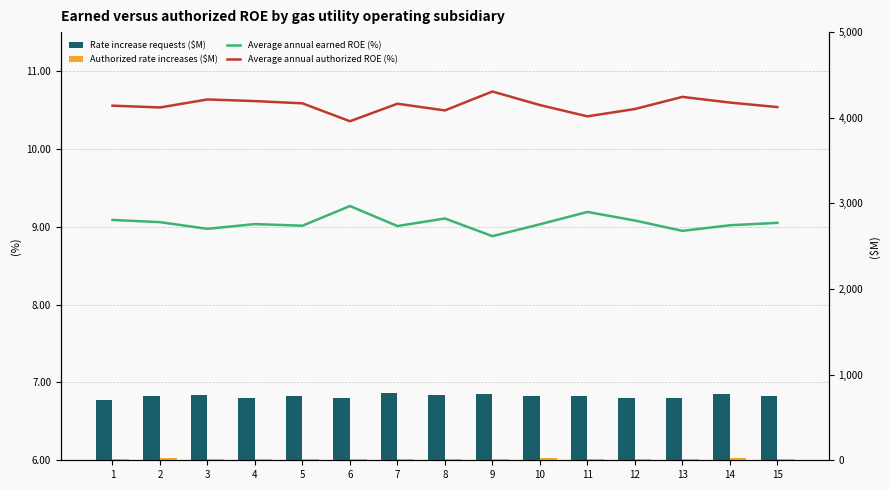

Reading left to right, extract all data points from this chart.

Average annual earned ROE (%): 1=9.1	2=9.1	3=9.0	4=9.0	5=9.0	6=9.3	7=9.0	8=9.1	9=8.9	10=9.0	11=9.2	12=9.1	13=8.9	14=9.0	15=9.1
Average annual authorized ROE (%): 1=10.6	2=10.5	3=10.6	4=10.6	5=10.6	6=10.4	7=10.6	8=10.5	9=10.7	10=10.6	11=10.4	12=10.5	13=10.7	14=10.6	15=10.5
Rate increase requests ($M): 1=702.0	2=756.0	3=757.0	4=733.0	5=751.0	6=723.0	7=782.0	8=760.0	9=775.0	10=749.0	11=753.0	12=728.0	13=732.0	14=769.0	15=752.0
Authorized rate increases ($M): 1=16.0	2=24.0	3=14.0	4=19.0	5=16.0	6=17.0	7=16.0	8=10.0	9=11.0	10=22.0	11=17.0	12=17.0	13=14.0	14=21.0	15=15.0